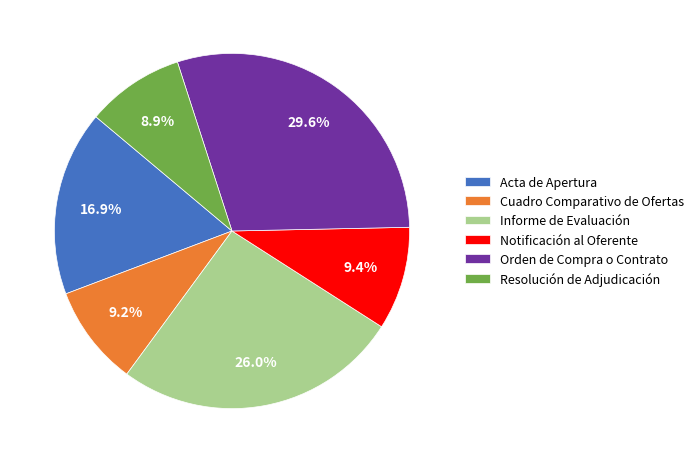

True or false: Orden de Compra o Contrato accounts for 20% of the total.

False